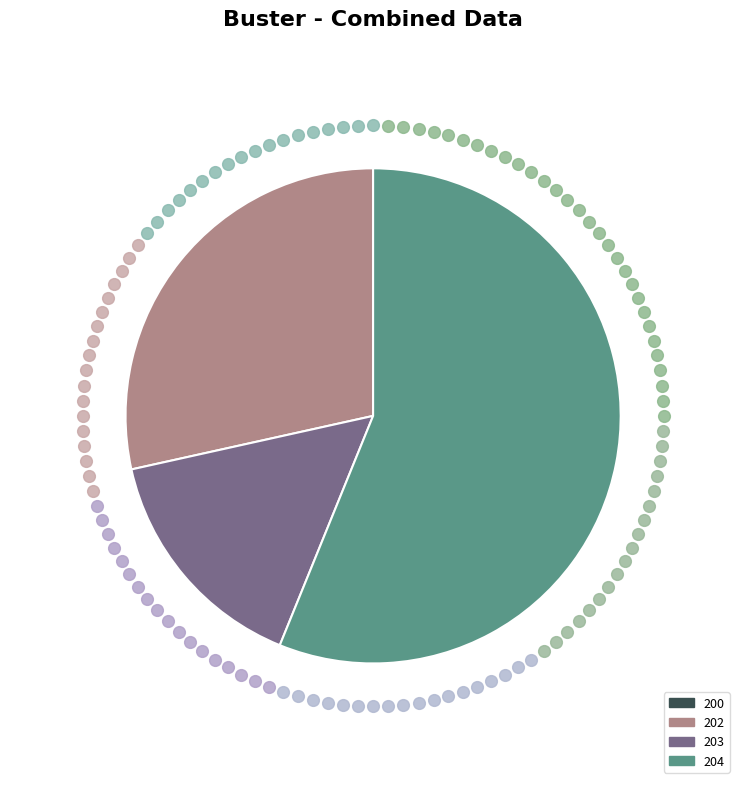

Is it true that 203 is 22% of the pie?

False